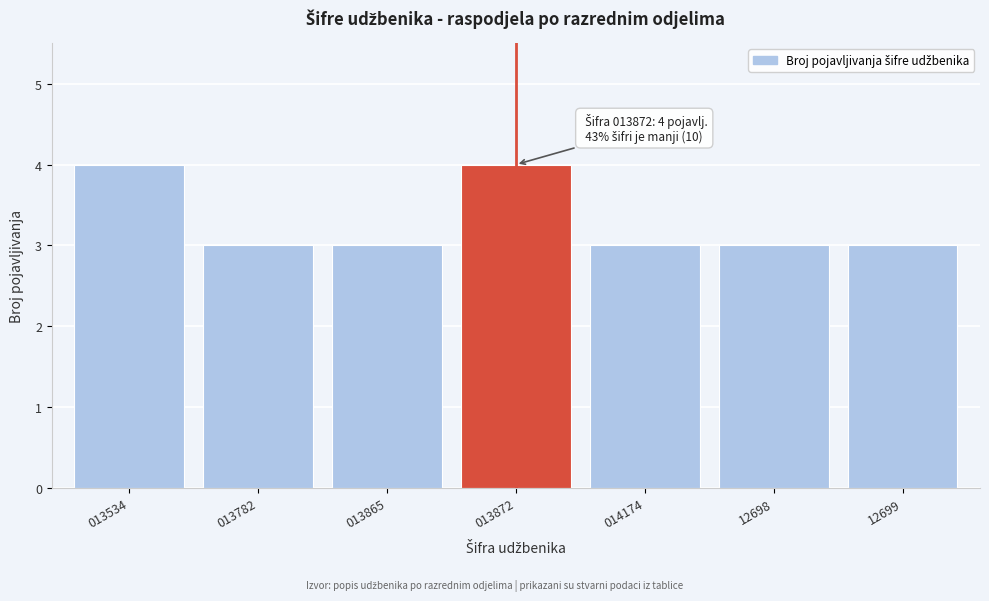

Reading left to right, transcribe all the data shown in this chart.

4	3	3	4	3	3	3